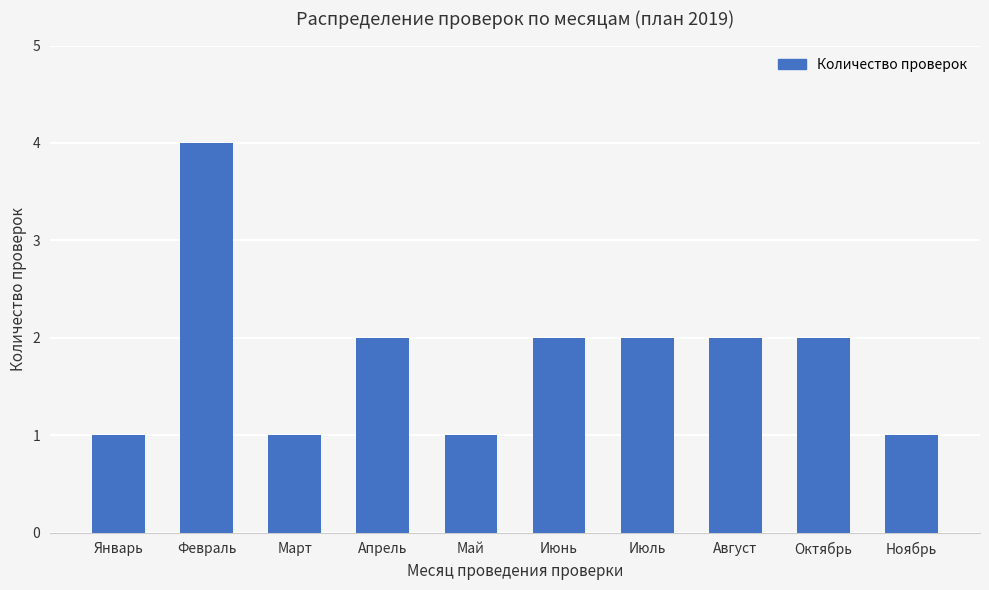

Approximately how many times larger is the value at Август compared to Июль?

1.0